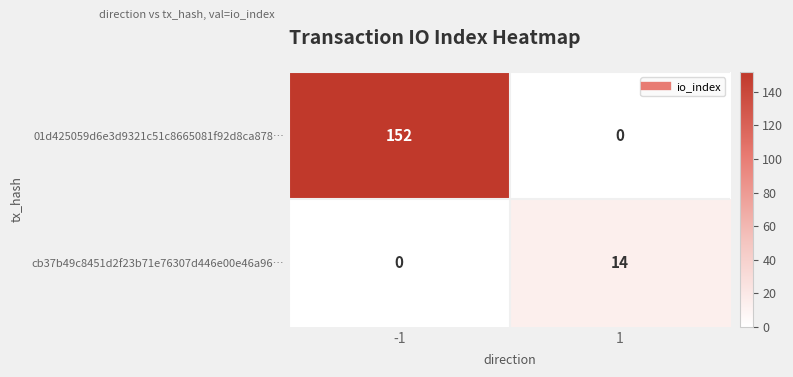

The 01d425059d6e3d9321c51c8665081f92d8ca878… series shows 152 at -1. True or false?

True